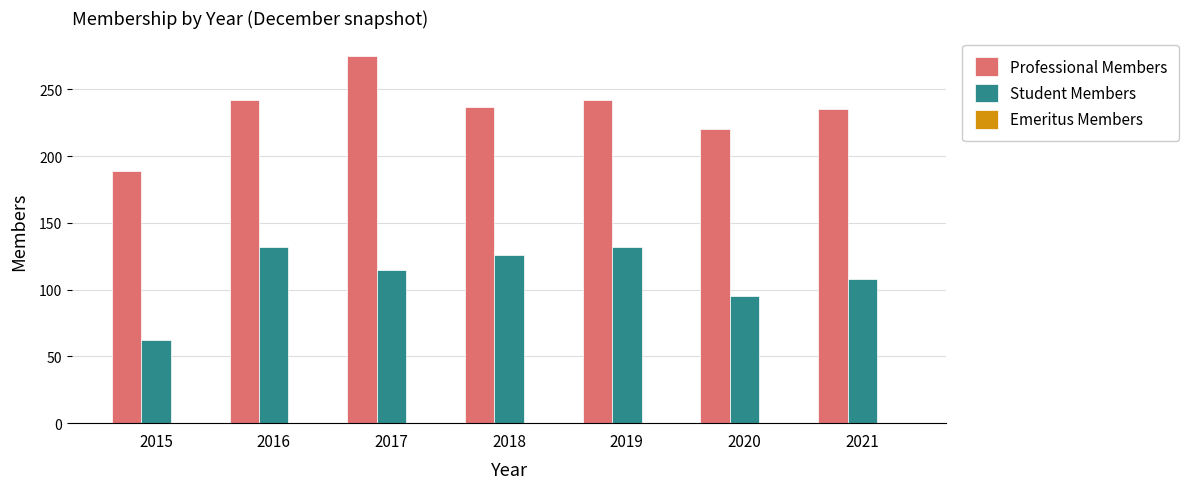

What is the total value across all series at 2016?

374